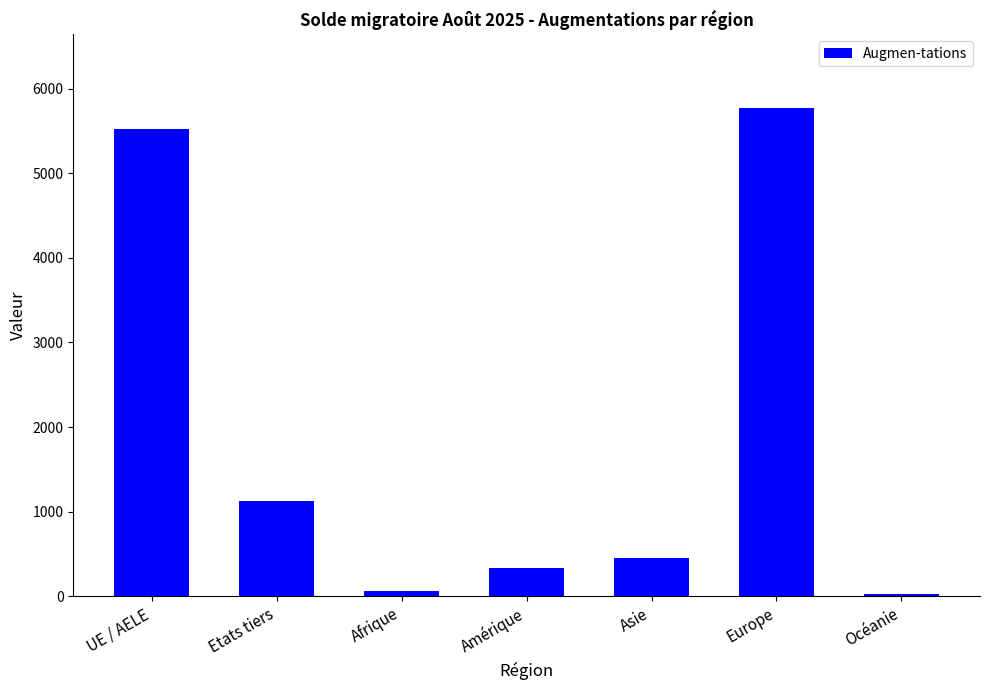

What is the label of the 5th bar from the left?

Asie